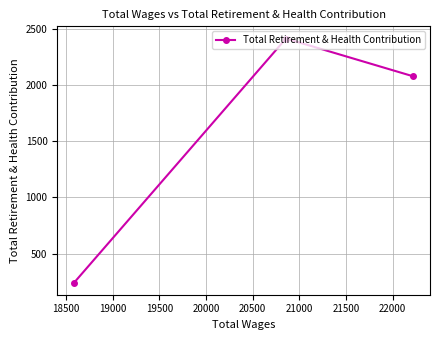

What is the minimum value shown in the chart?

242